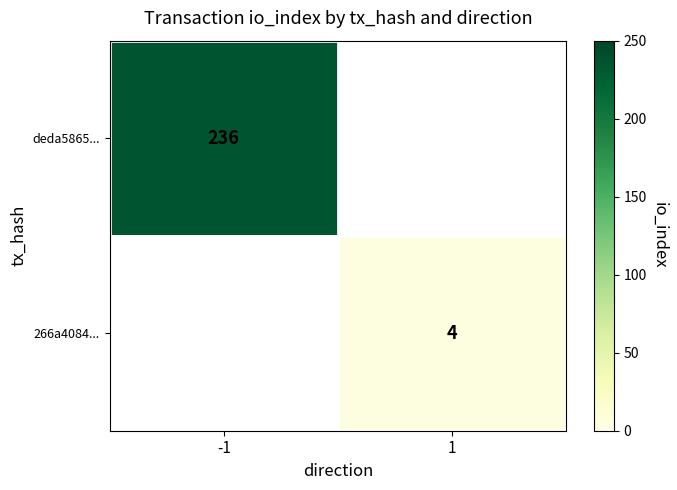

The deda5865... series shows 160 at -1. True or false?

False